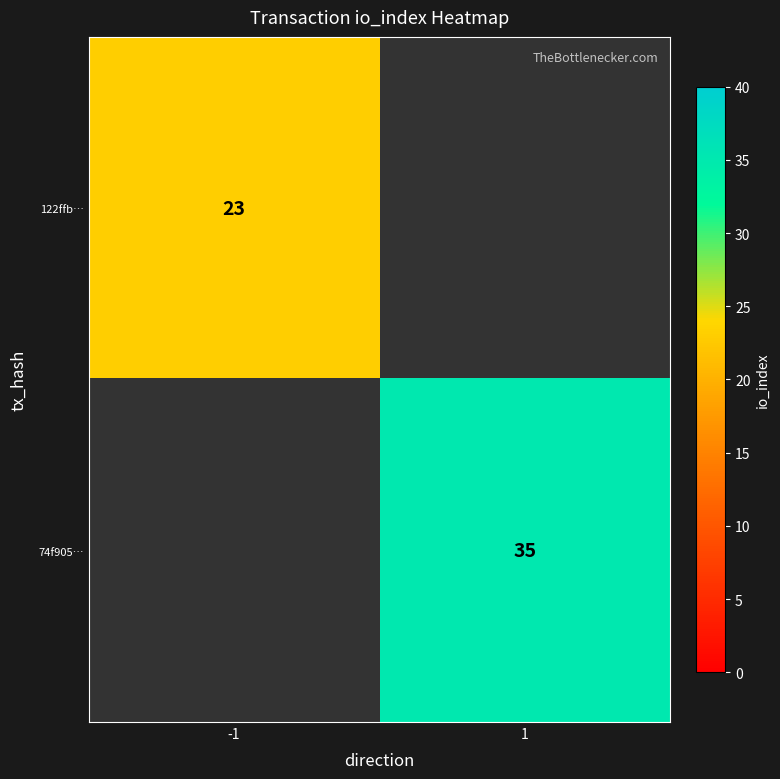

The 122ffb… series shows 34 at -1. True or false?

False